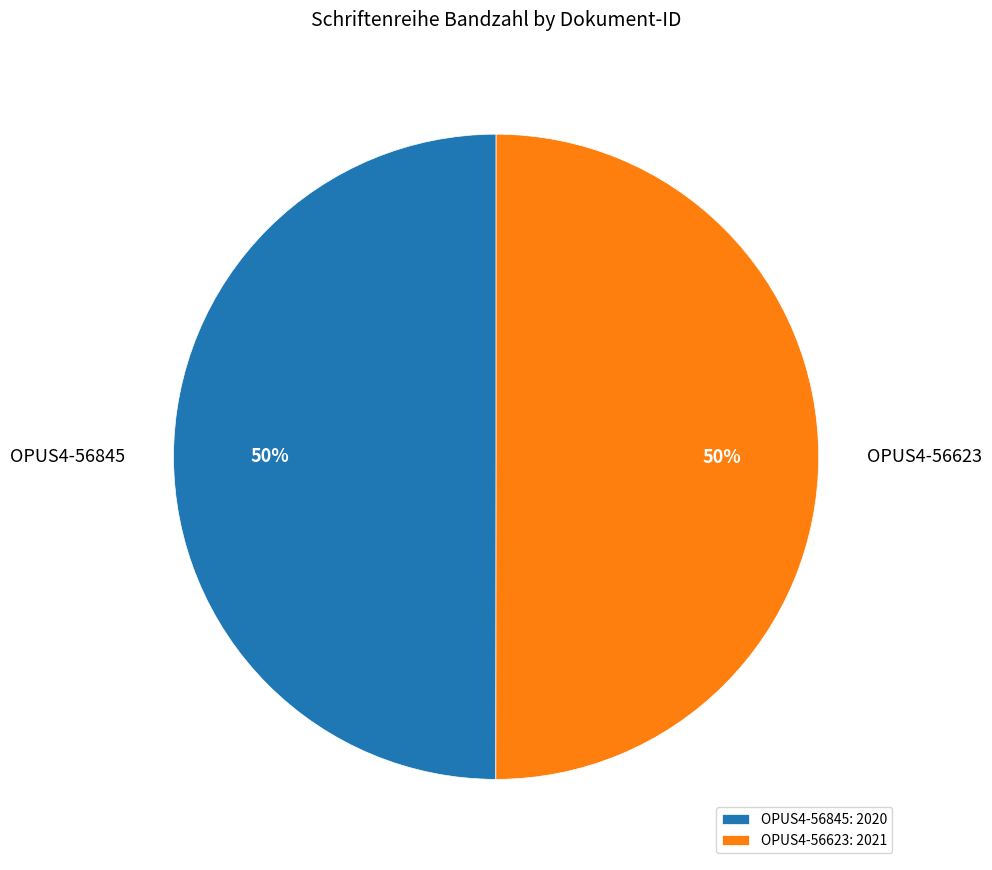

To the nearest percent, what percentage of the pie is OPUS4-56845: 2020?

50%